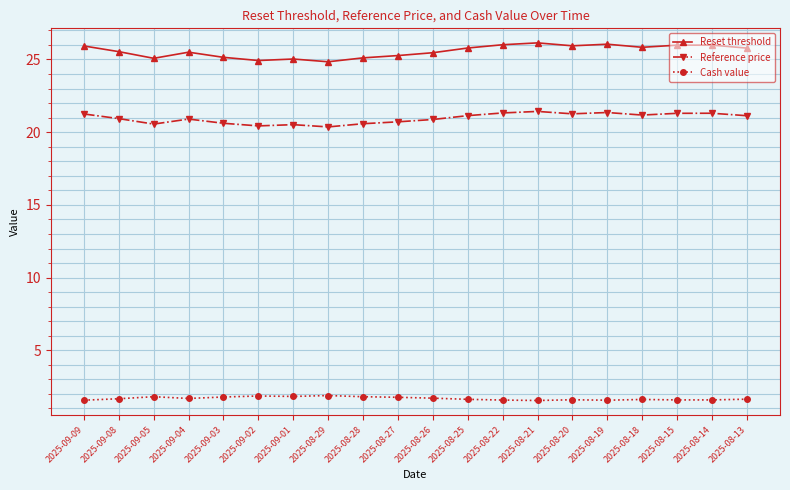

What is the average value of the Reset threshold series?

25.6